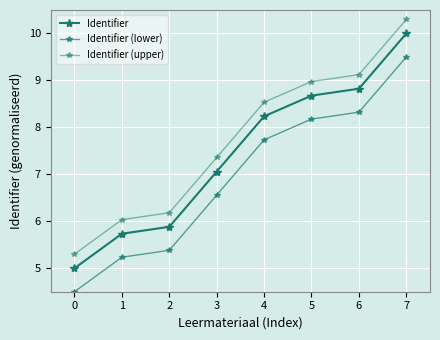

What is the value of the Identifier point at the 1st from the left?

5.0